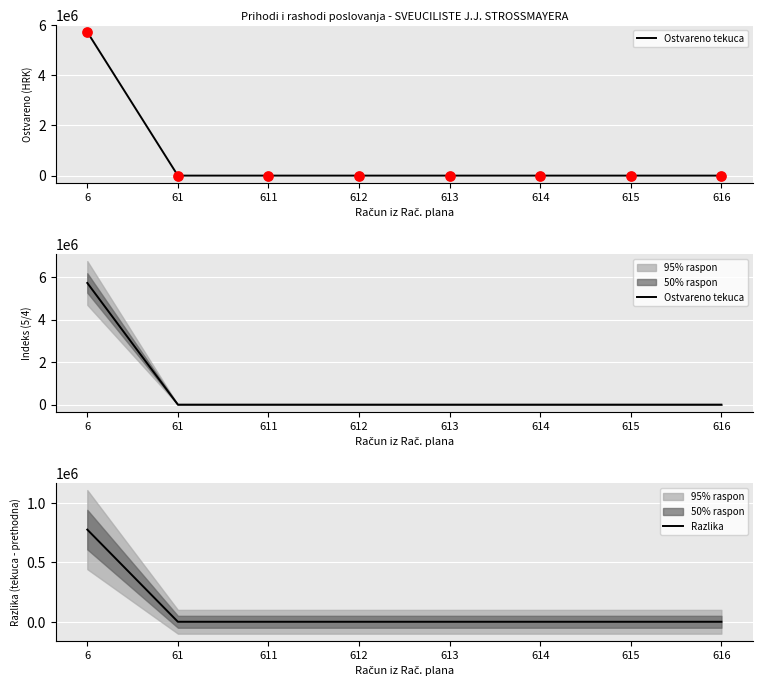

At which category is the sum across all series the highest?

6